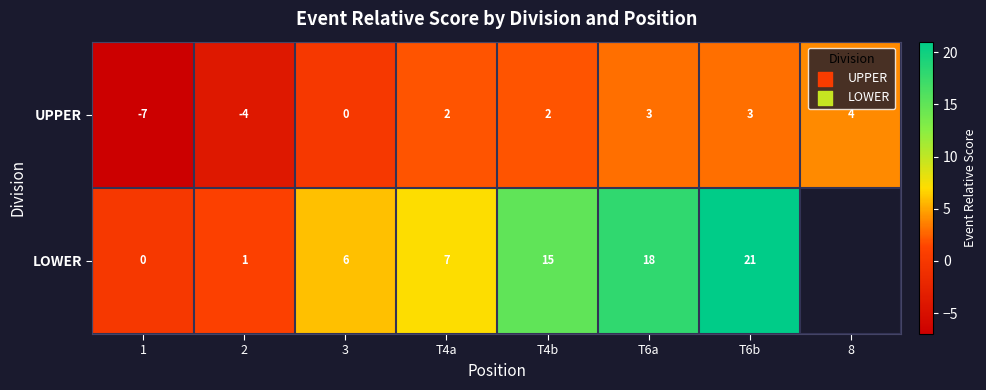

Between 3 and T6b, which series saw the biggest shift?

LOWER